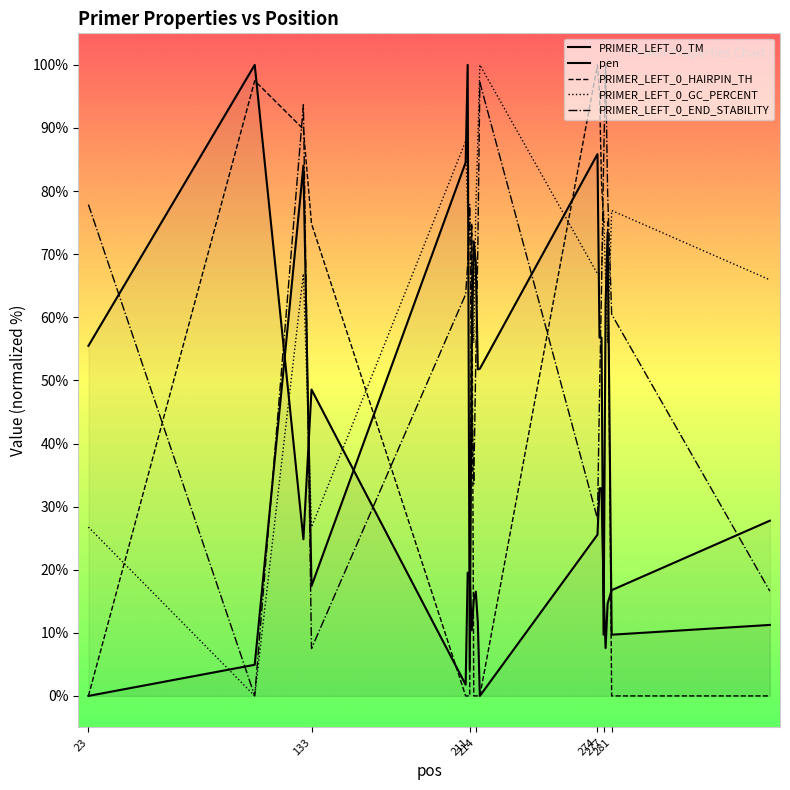

Where do PRIMER_LEFT_0_HAIRPIN_TH and pen first cross each other?

105 and 129